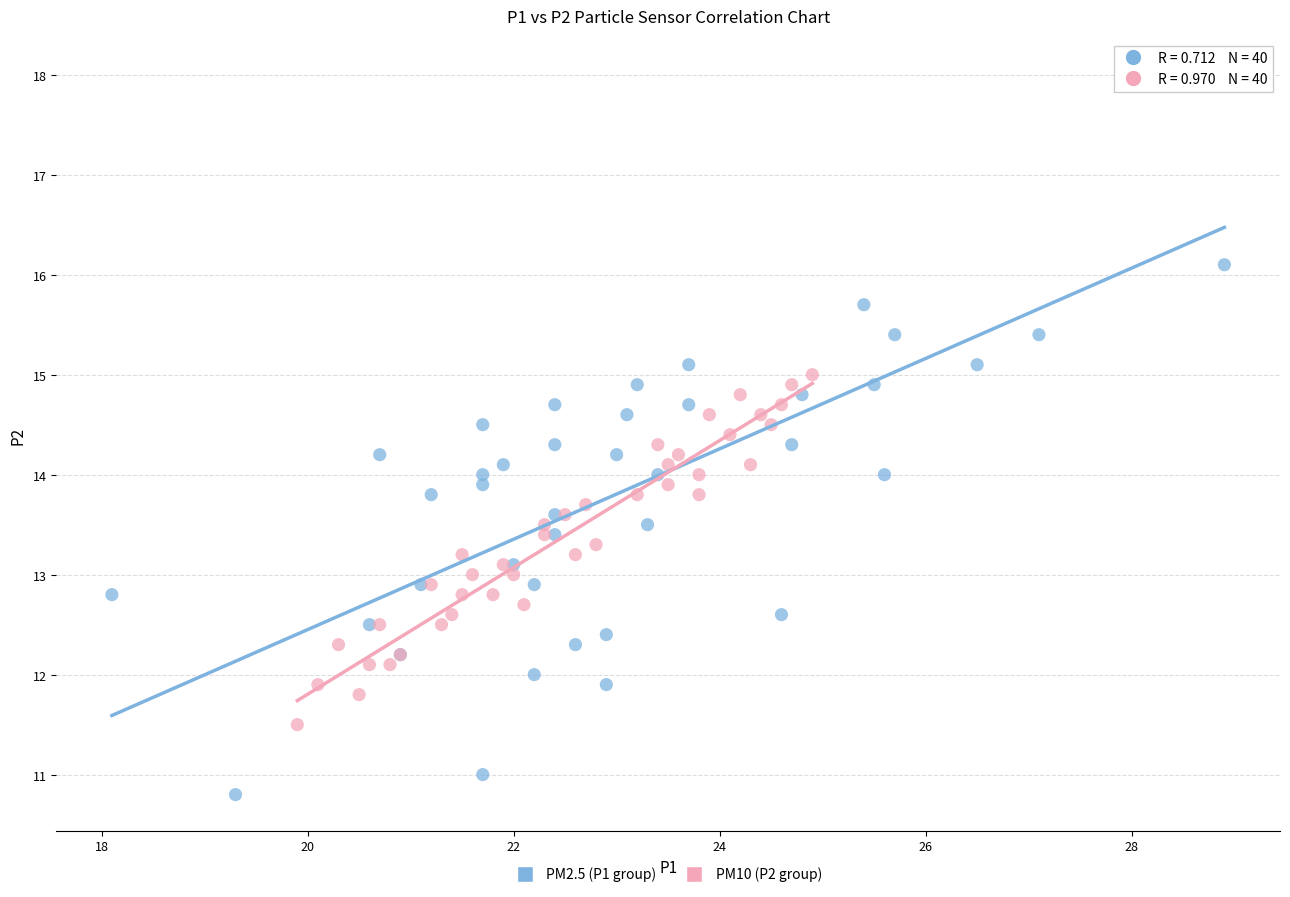

Which series has the widest spread of Y values?

PM2.5 (P1 group)